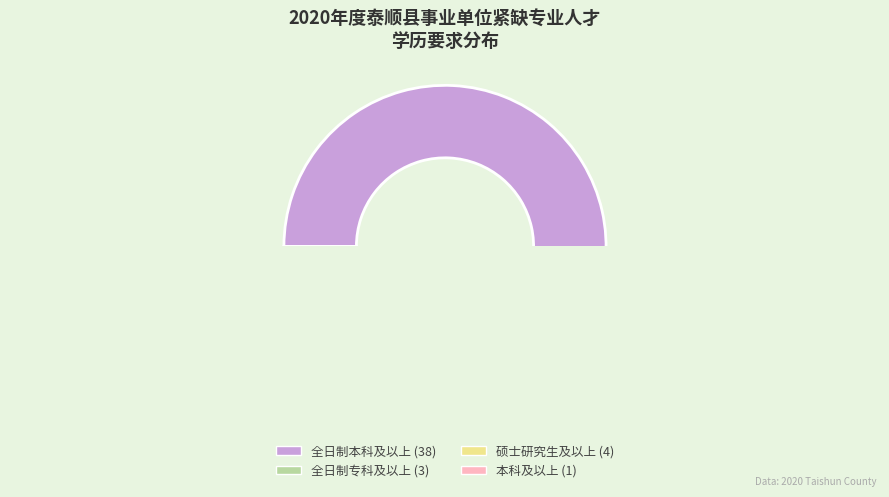

What is the change in value from 全日制专科及以上 to 本科及以上?

-2